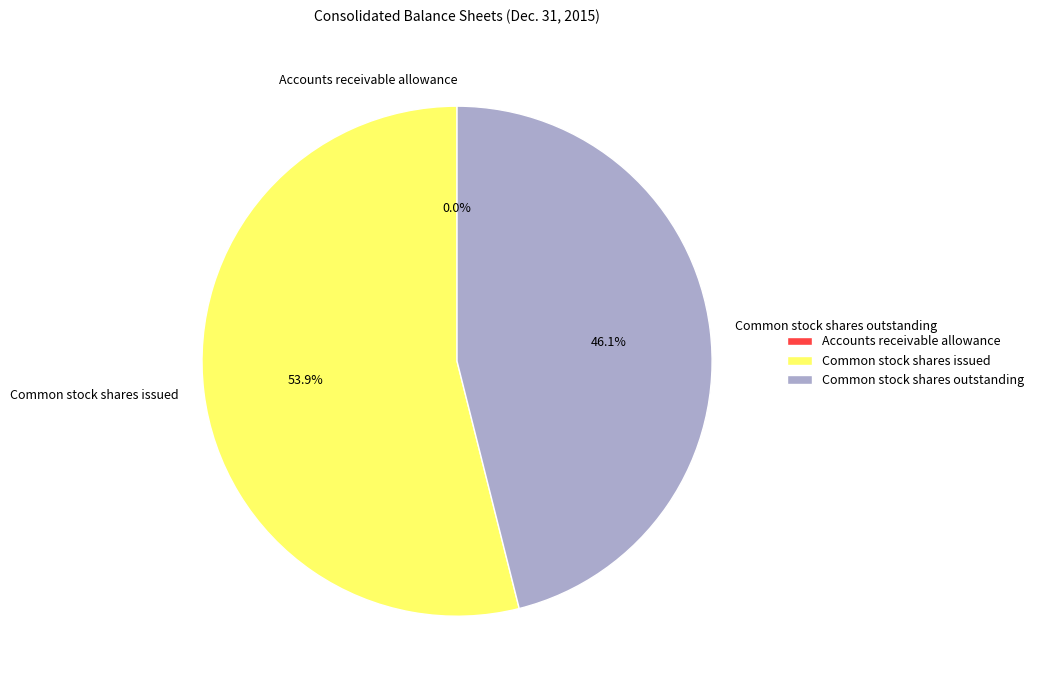

To the nearest percent, what is the difference between the Common stock shares issued and Common stock shares outstanding slice percentages?

8%